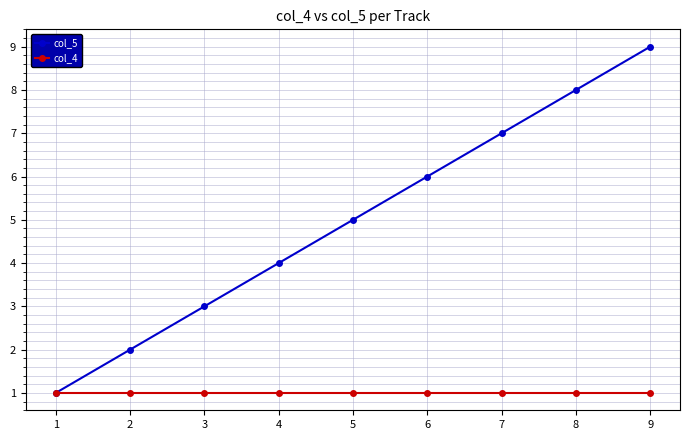

At which label is col_5 closest to 5?

5